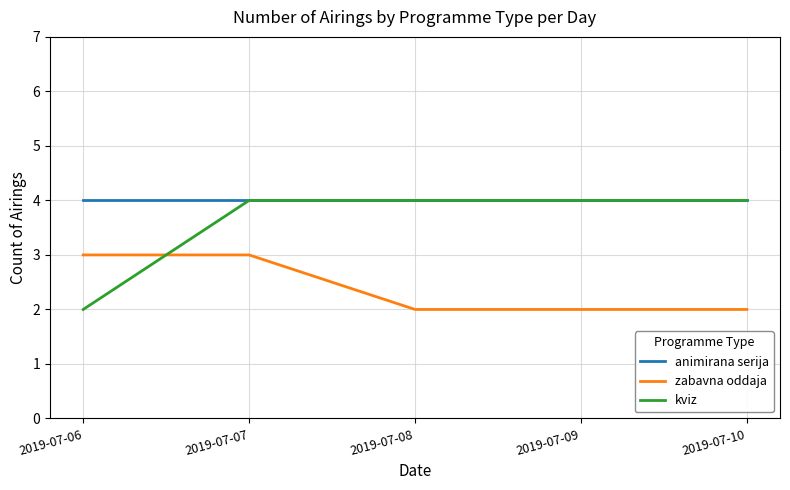

Reading right to left, transcribe all the data shown in this chart.

animirana serija: 4	4	4	4	4
zabavna oddaja: 2	2	2	3	3
kviz: 4	4	4	4	2